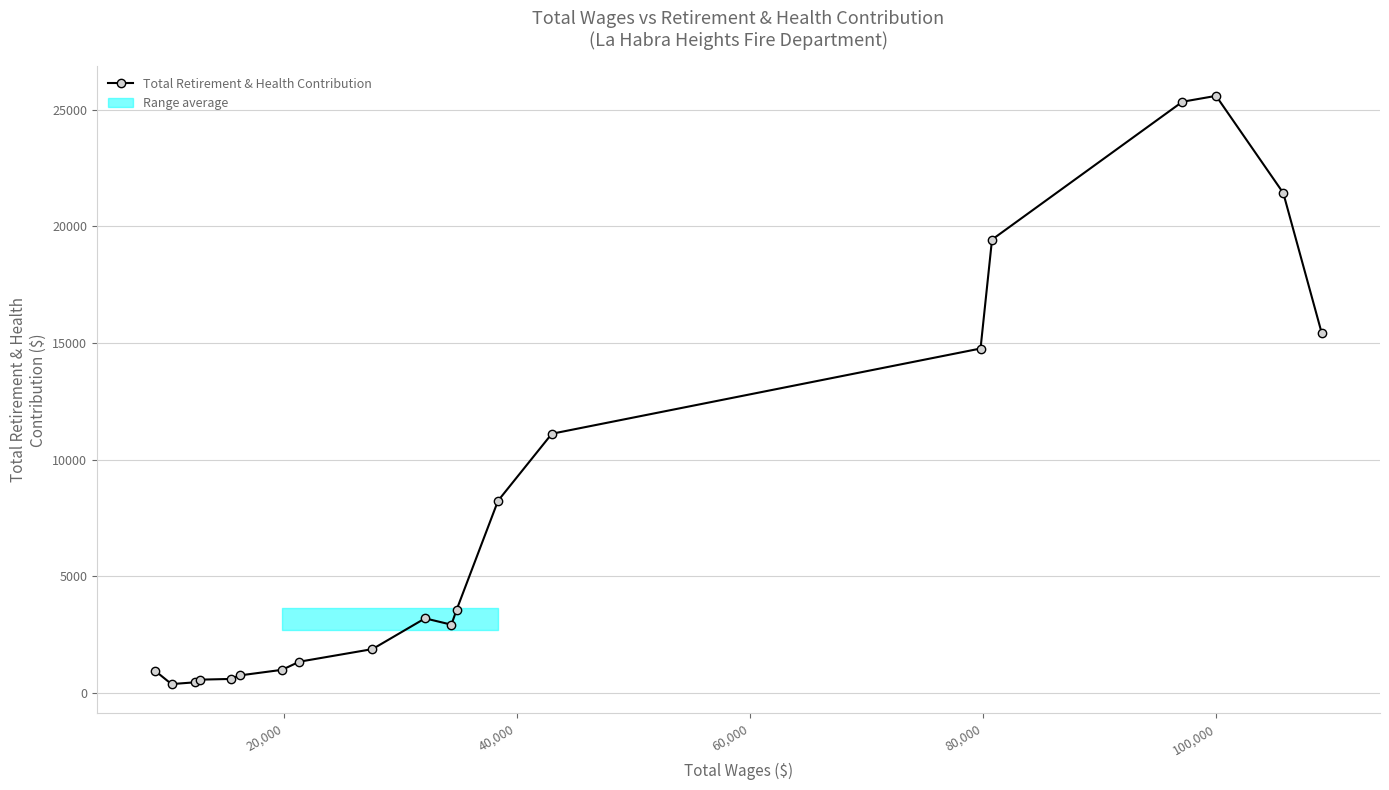

What is the value of the Total Retirement & Health Contribution point at the 12th from the left?

3573